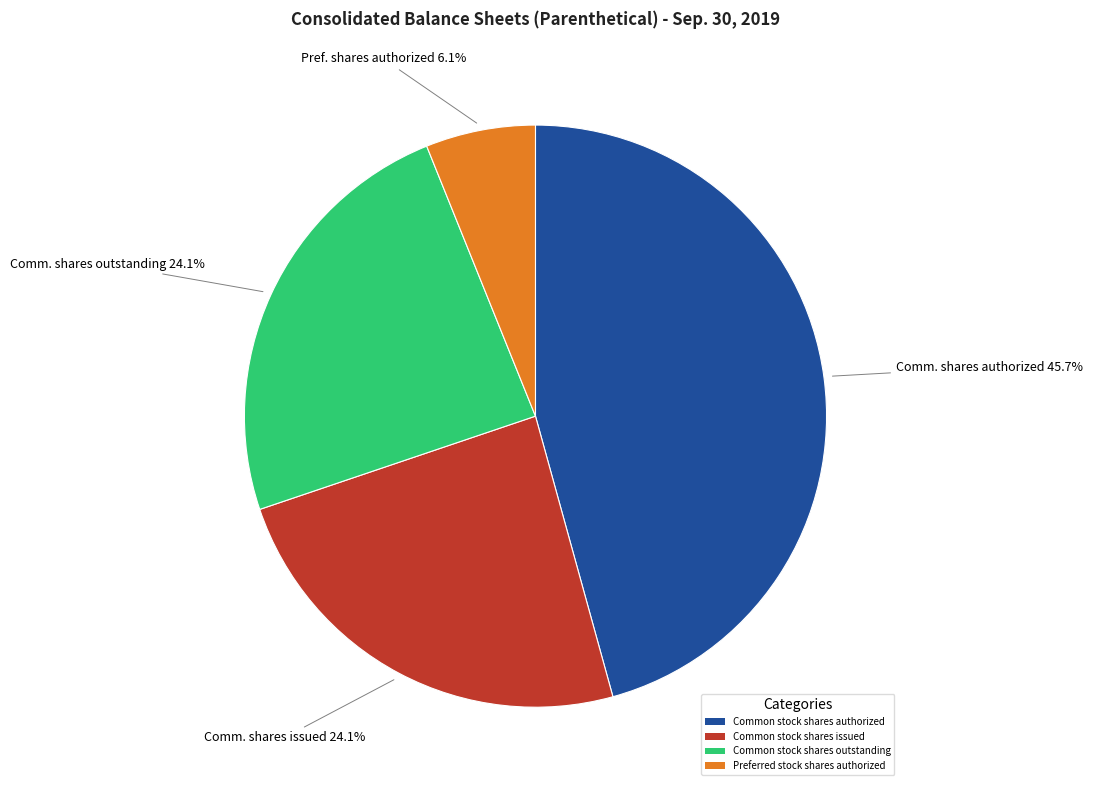

Is the sum of Preferred stock shares authorized and Common stock shares outstanding greater than half?

No